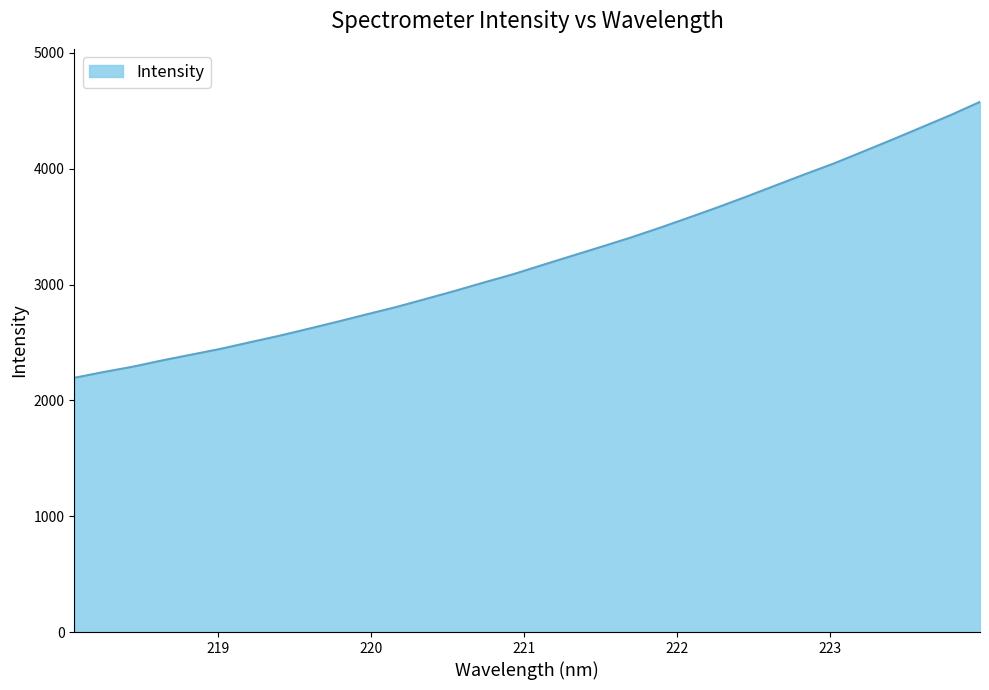

What is the minimum value shown in the chart?

2194.6